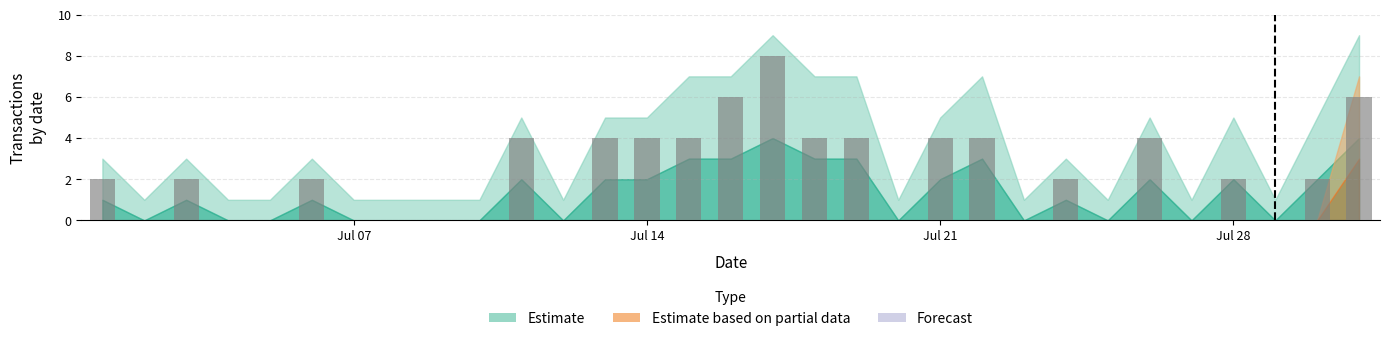

What is the sum of all values?

68